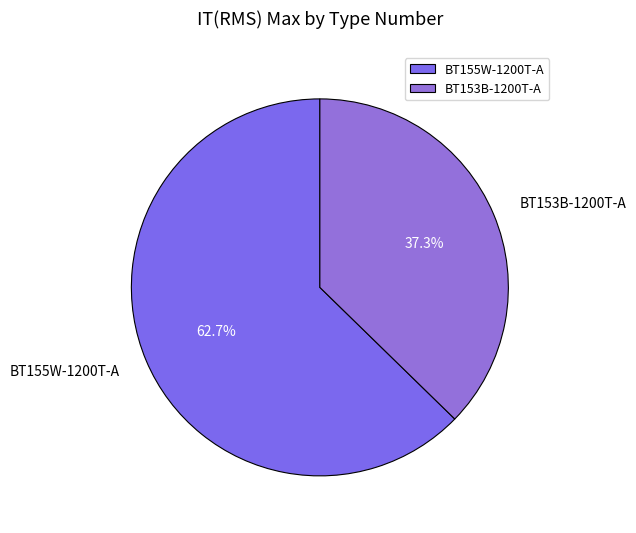

Is there a majority slice in this chart?

Yes